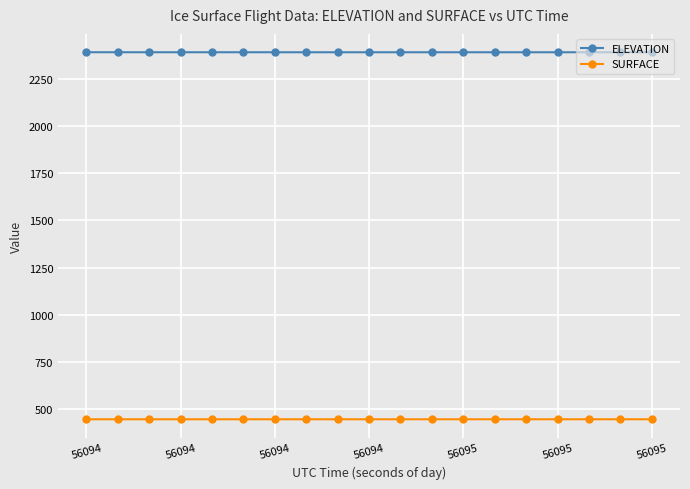

What are all the series names shown in the legend?

ELEVATION, SURFACE